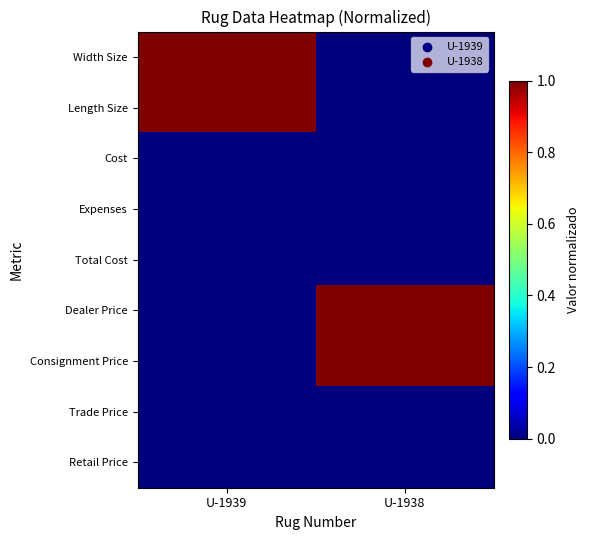

Which has a higher value, U-1938 or U-1939?

U-1939